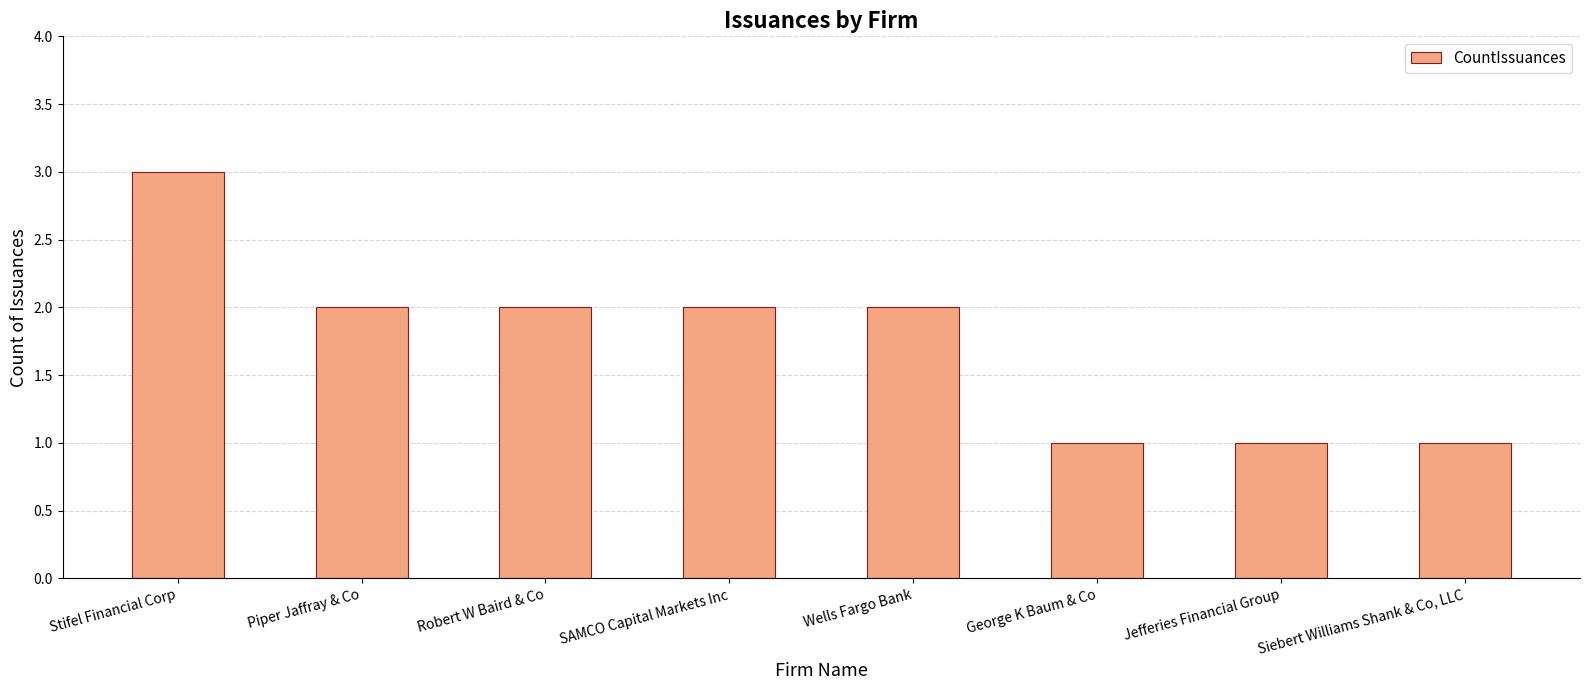

Count the values in the range 1 to 2.

7